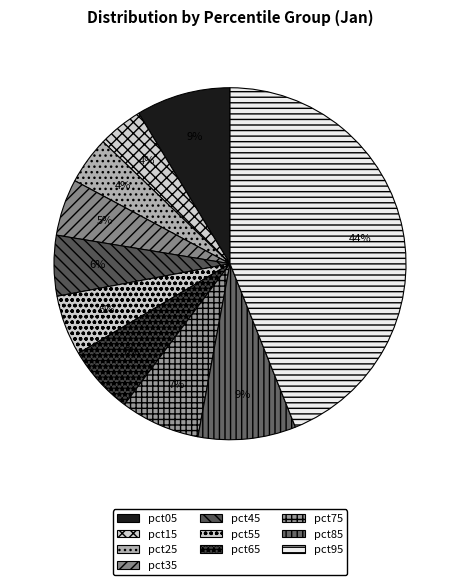

Combined, do pct85 and pct65 account for over 50%?

No